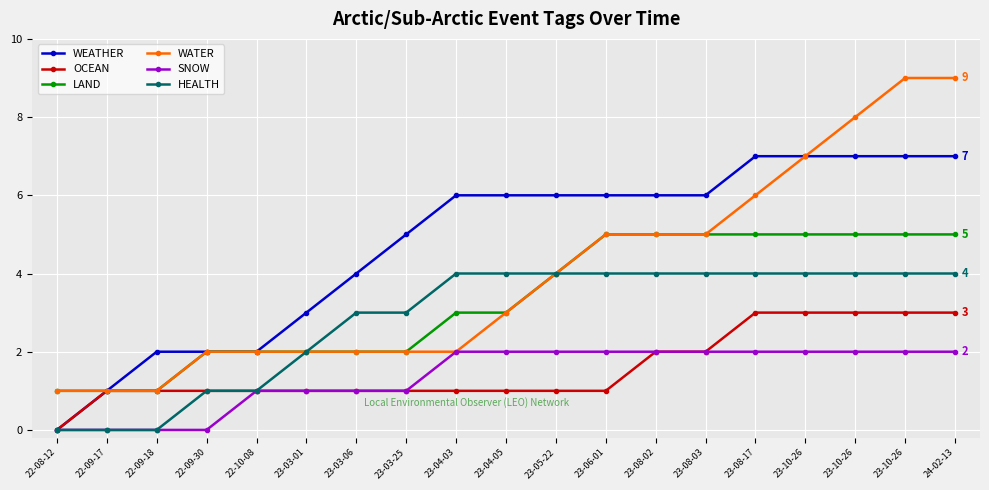

How many lines are shown in the chart?

6